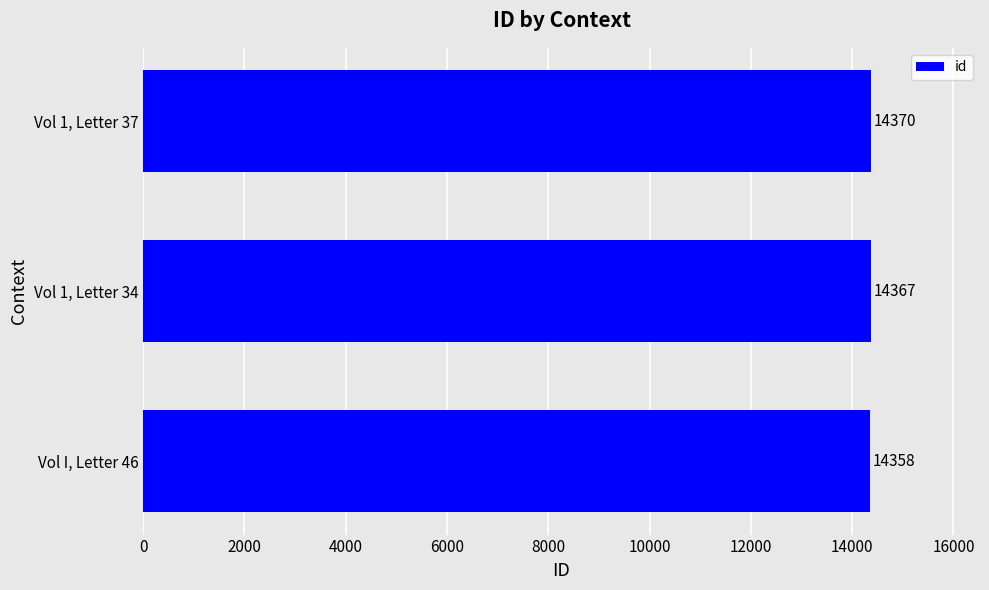

Between Vol 1, Letter 34 and Vol I, Letter 46, which is larger?

Vol 1, Letter 34